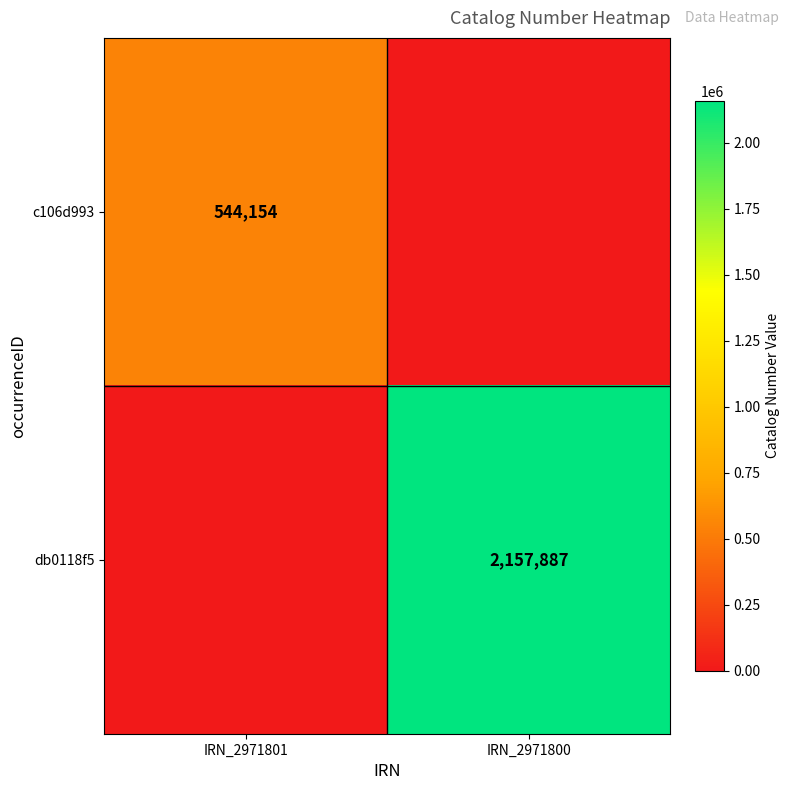

The value of db0118f5 at IRN_2971800 is 2157887. True or false?

True